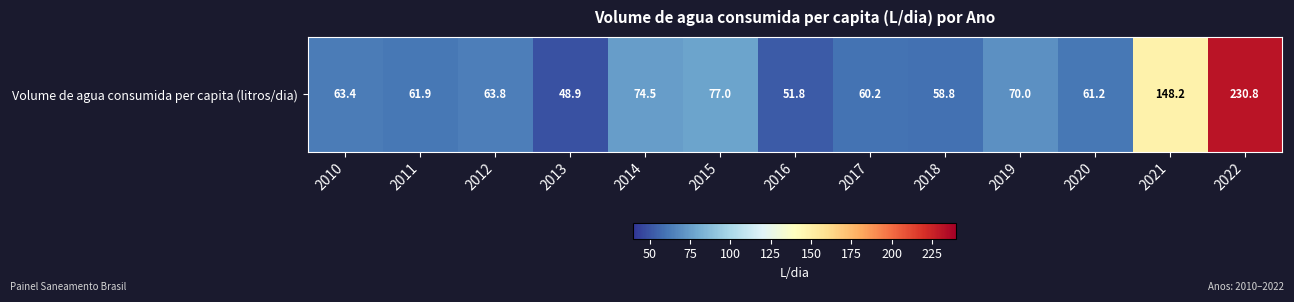

Is it true that the value at 2010 is 42.1?

False